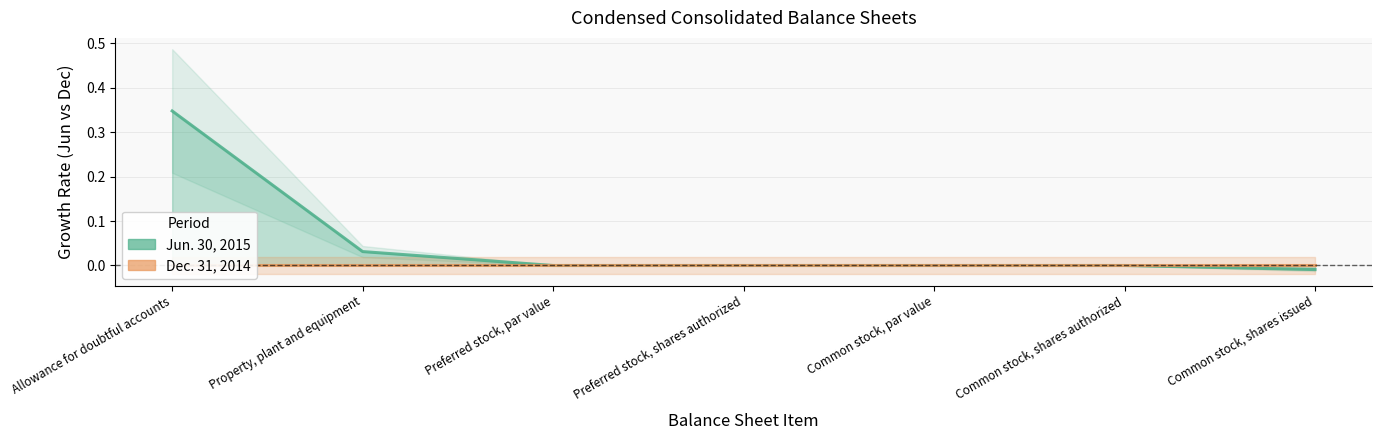

Is it true that Jun. 30, 2015 equals 0.3 at Allowance for doubtful accounts?

True